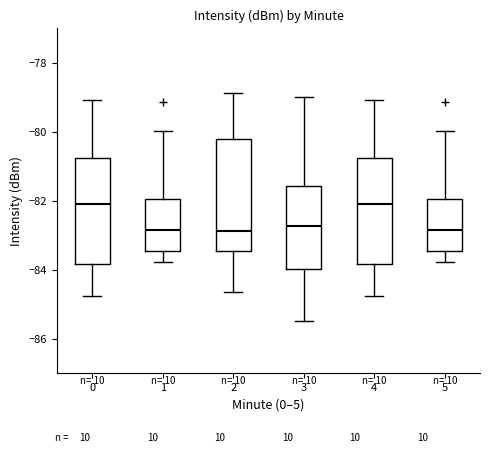

Reading left to right, read every box against the y-axis: the position of its median line, the range the box covers, and the ends of its whiskers. The values are not printed on the chart, so give them approximately, as read against the axis.

0: median -82.0, box -83.8 to -80.8, whiskers -84.8 to -79.0
1: median -82.8, box -83.4 to -82.0, whiskers -83.8 to -80.0
2: median -82.8, box -83.4 to -80.2, whiskers -84.6 to -78.8
3: median -82.8, box -84.0 to -81.6, whiskers -85.4 to -79.0
4: median -82.0, box -83.8 to -80.8, whiskers -84.8 to -79.0
5: median -82.8, box -83.4 to -82.0, whiskers -83.8 to -80.0